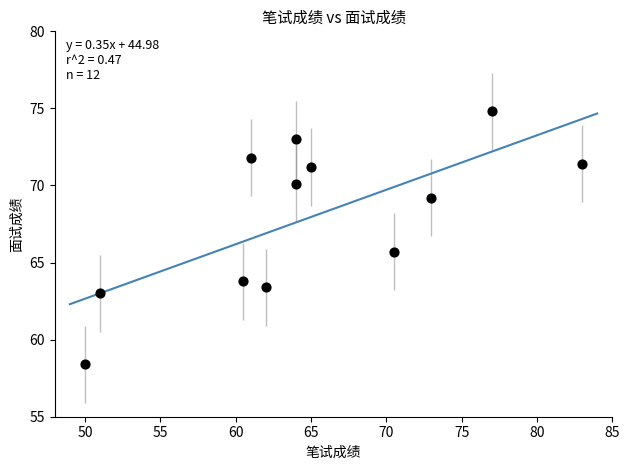

What Y value in the scatter plot is closest to 66?

65.7